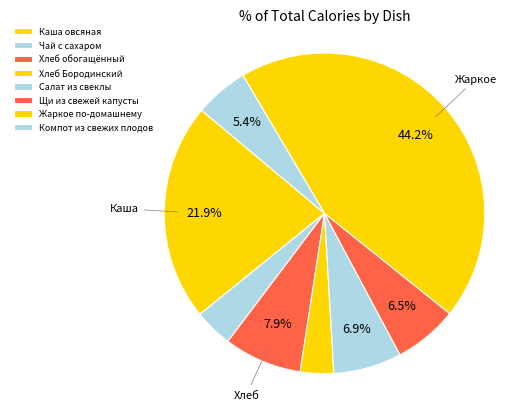

How many slices are in this pie chart?

8